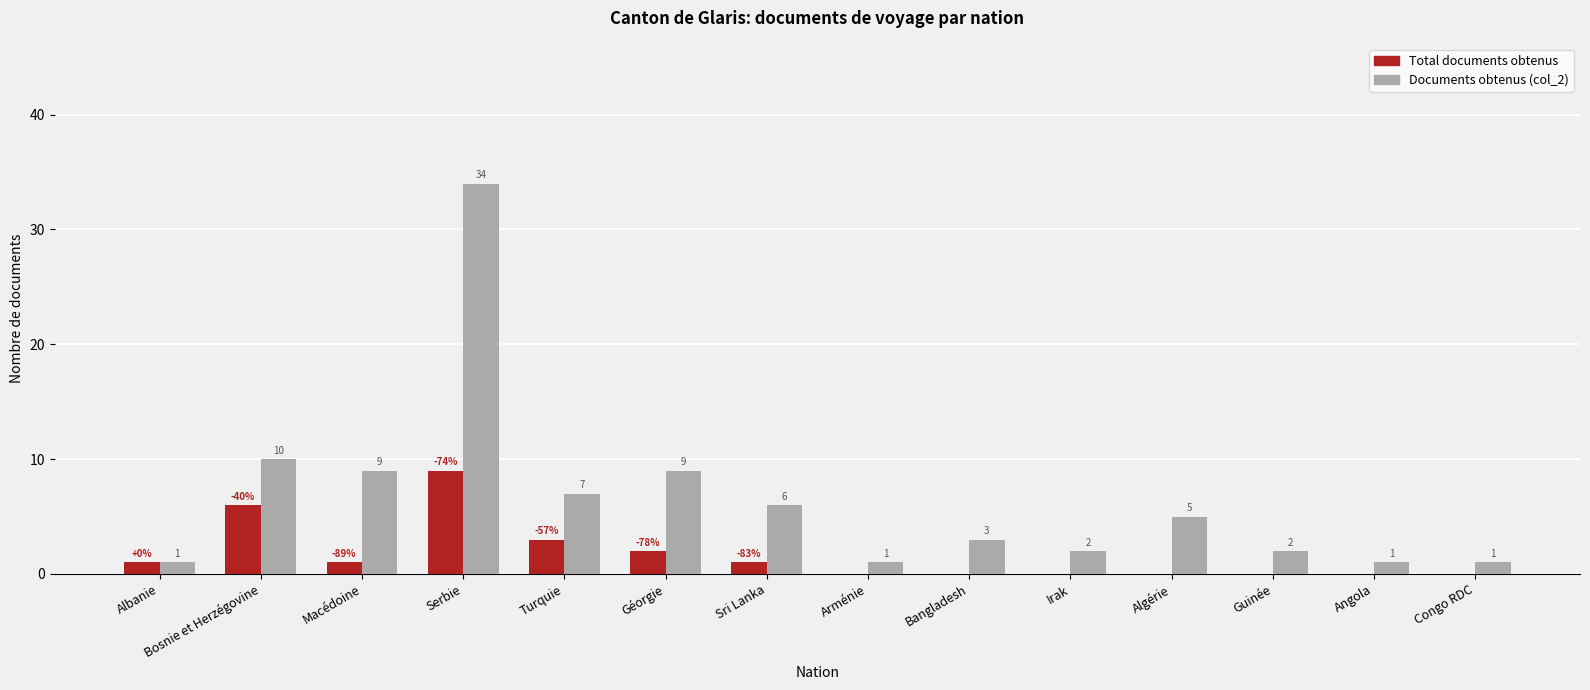

What is the total value across all series at Géorgie?

11